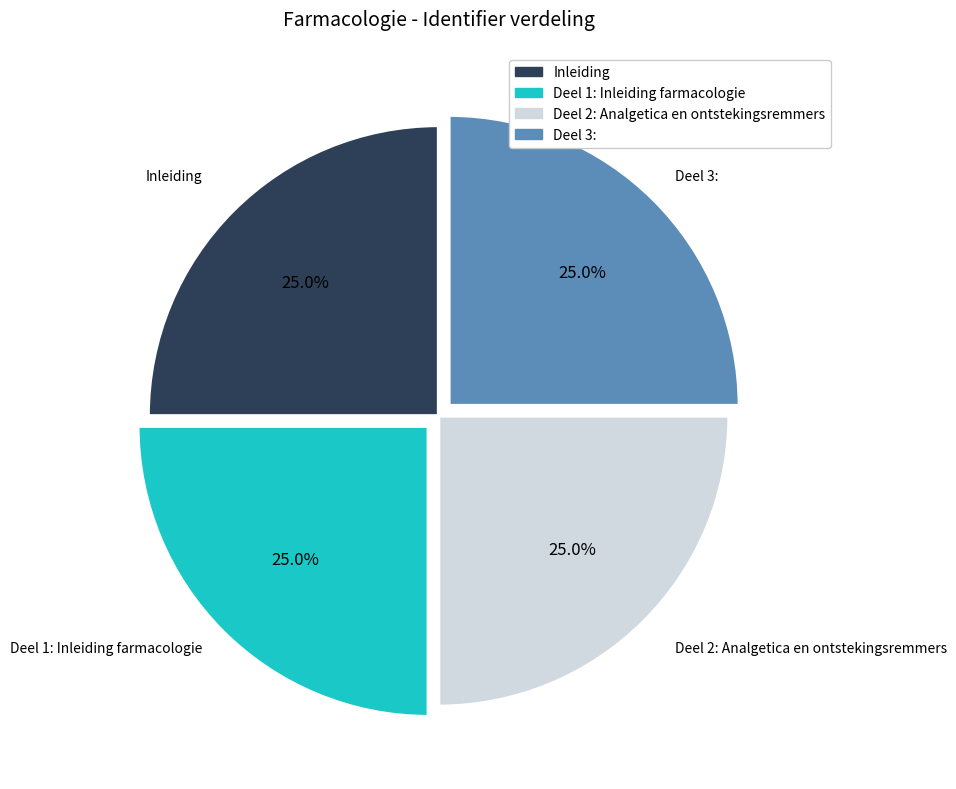

True or false: Deel 1: Inleiding farmacologie accounts for 34% of the total.

False